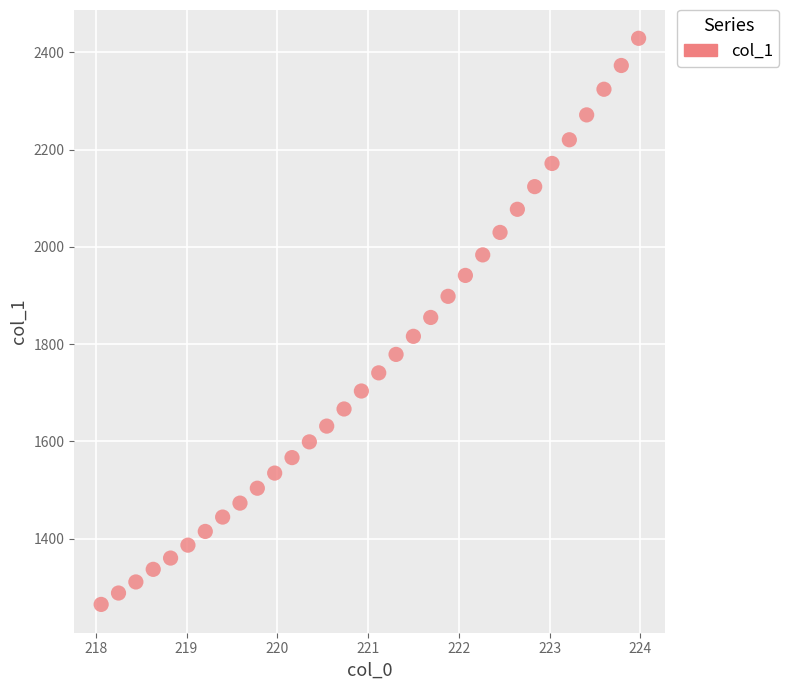

What is the range of Y values (max minus min)?

1163.8